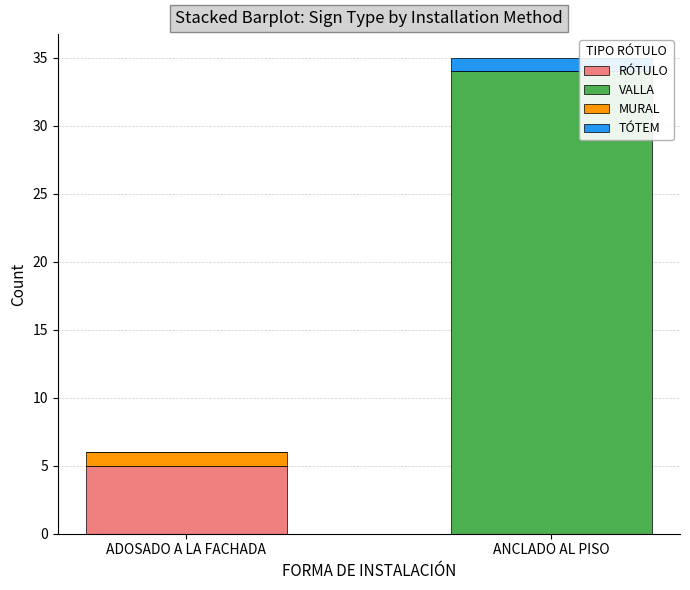

Are the bars grouped side by side (vs. stacked)?

No